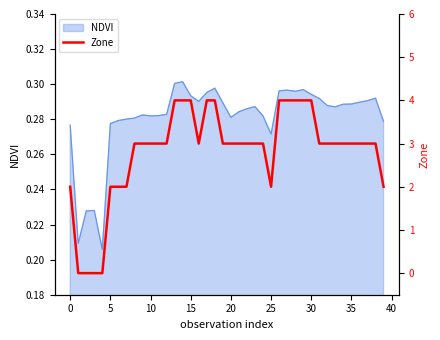

Read the value at 31.

3